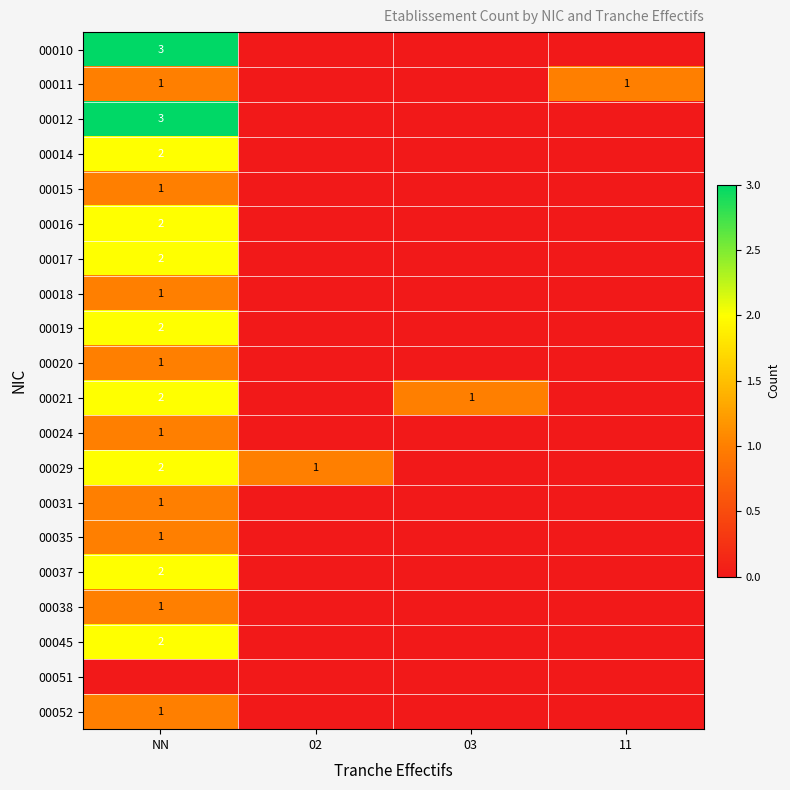

At which category is the sum across all series the highest?

NN